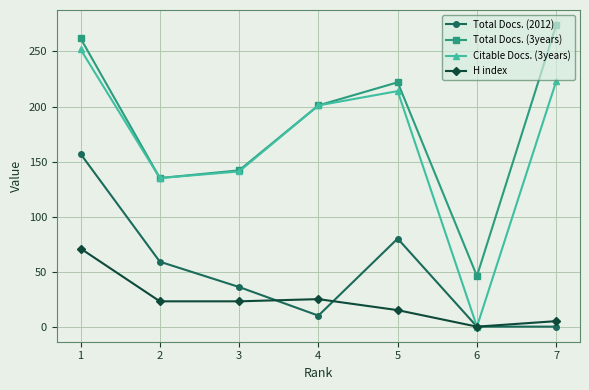

True or false: Total Docs. (3years) and H index cross at least once.

False